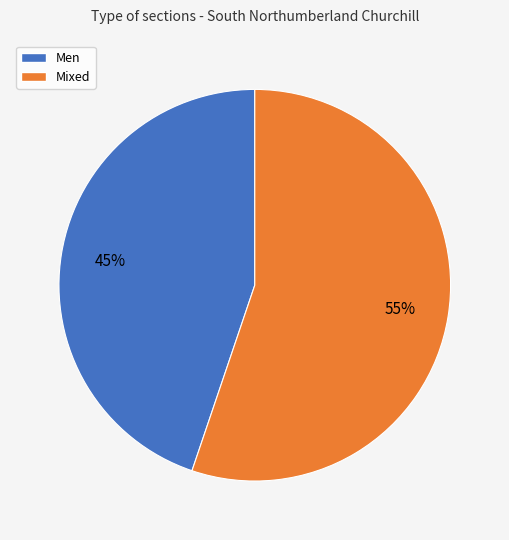

How many slices are in this pie chart?

2